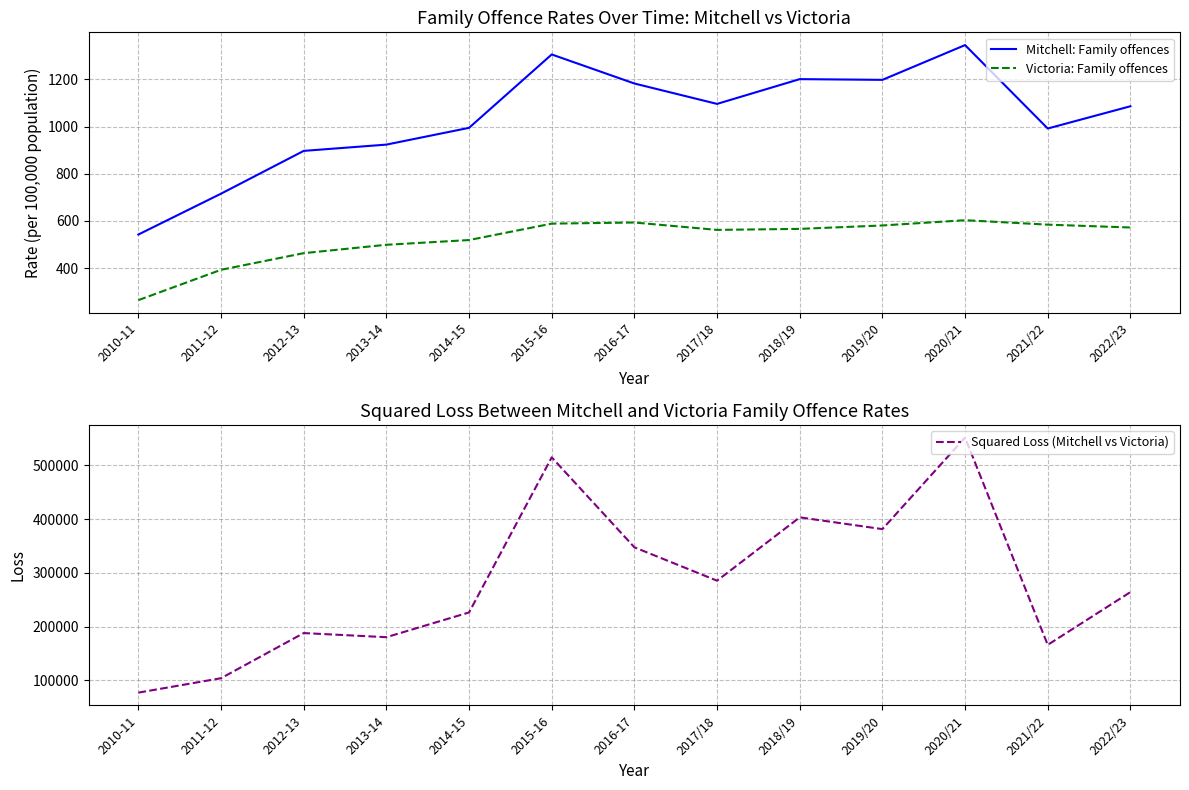

Which has a higher value, 2021/22 or 2011-12?

2021/22